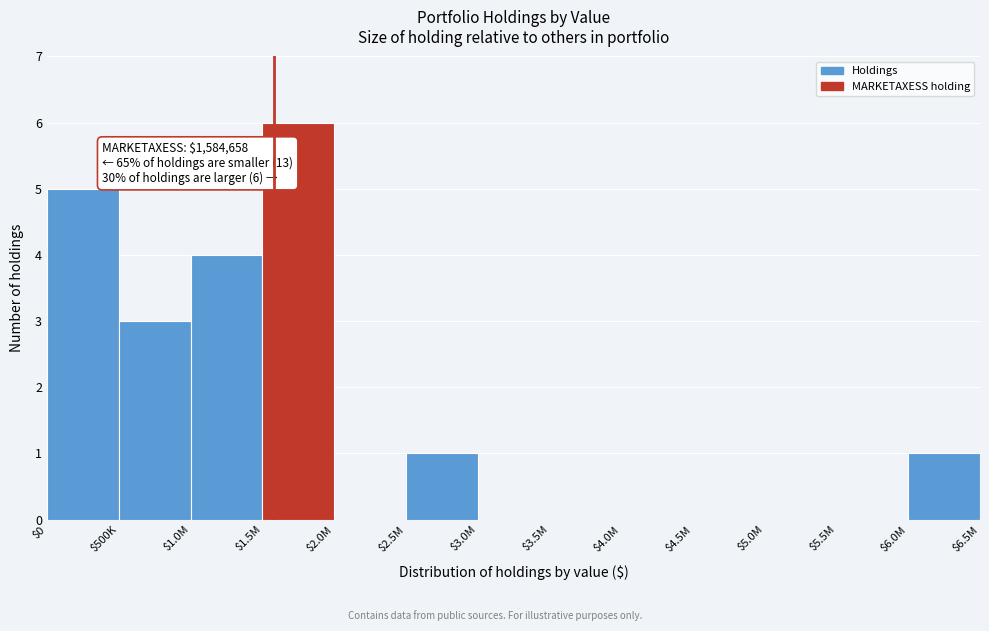

What is the sum of all values?

20